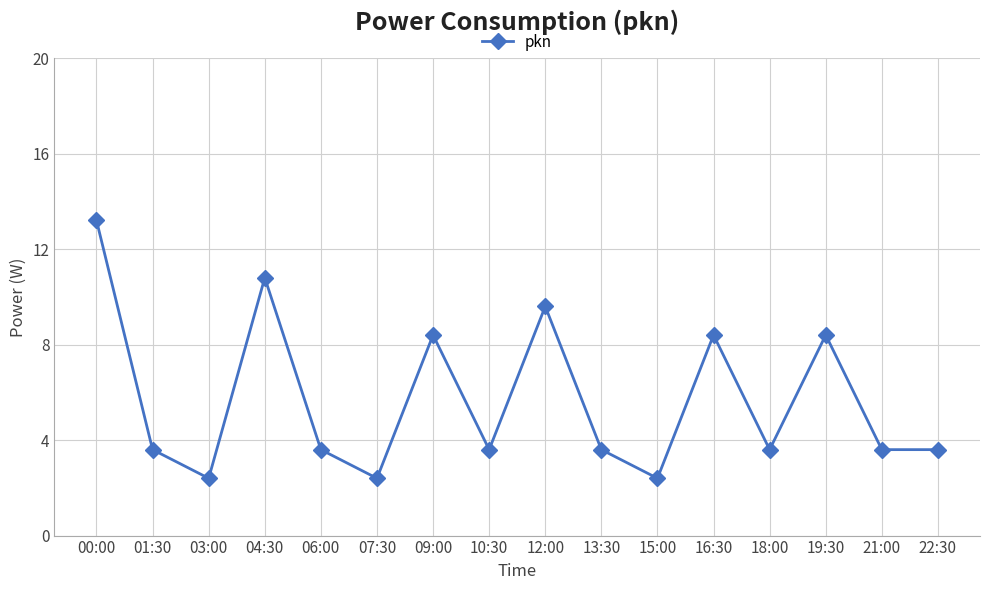

What is the average value?

5.7